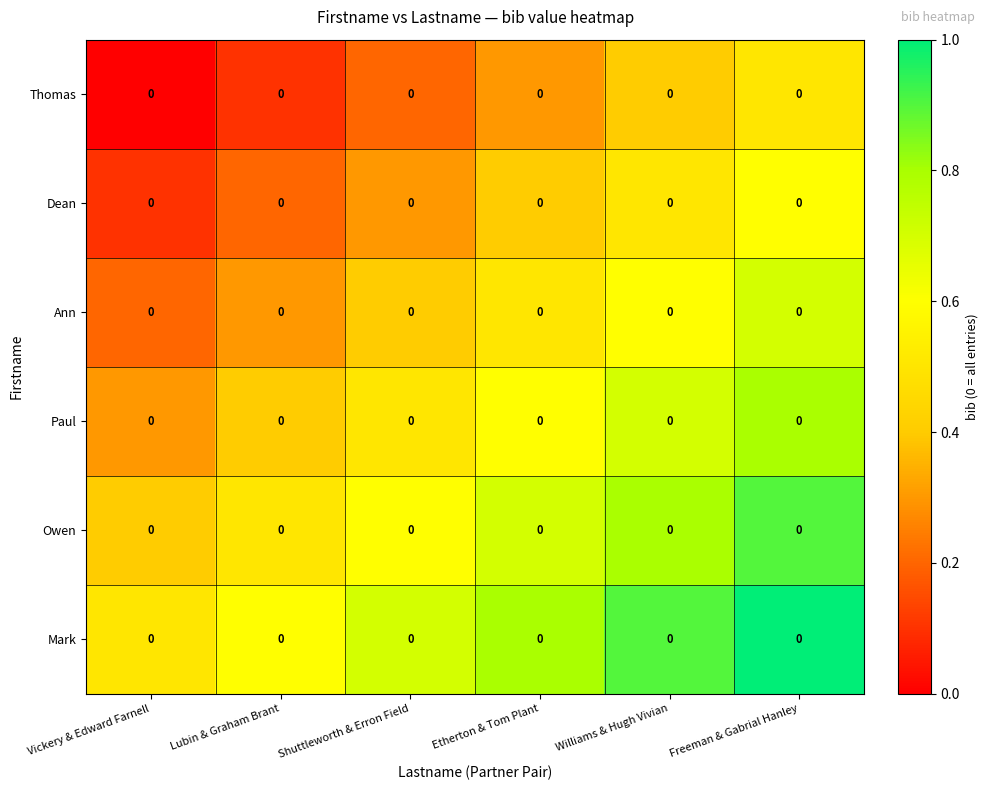

Read the Ann value at Vickery & Edward Farnell.

0.2